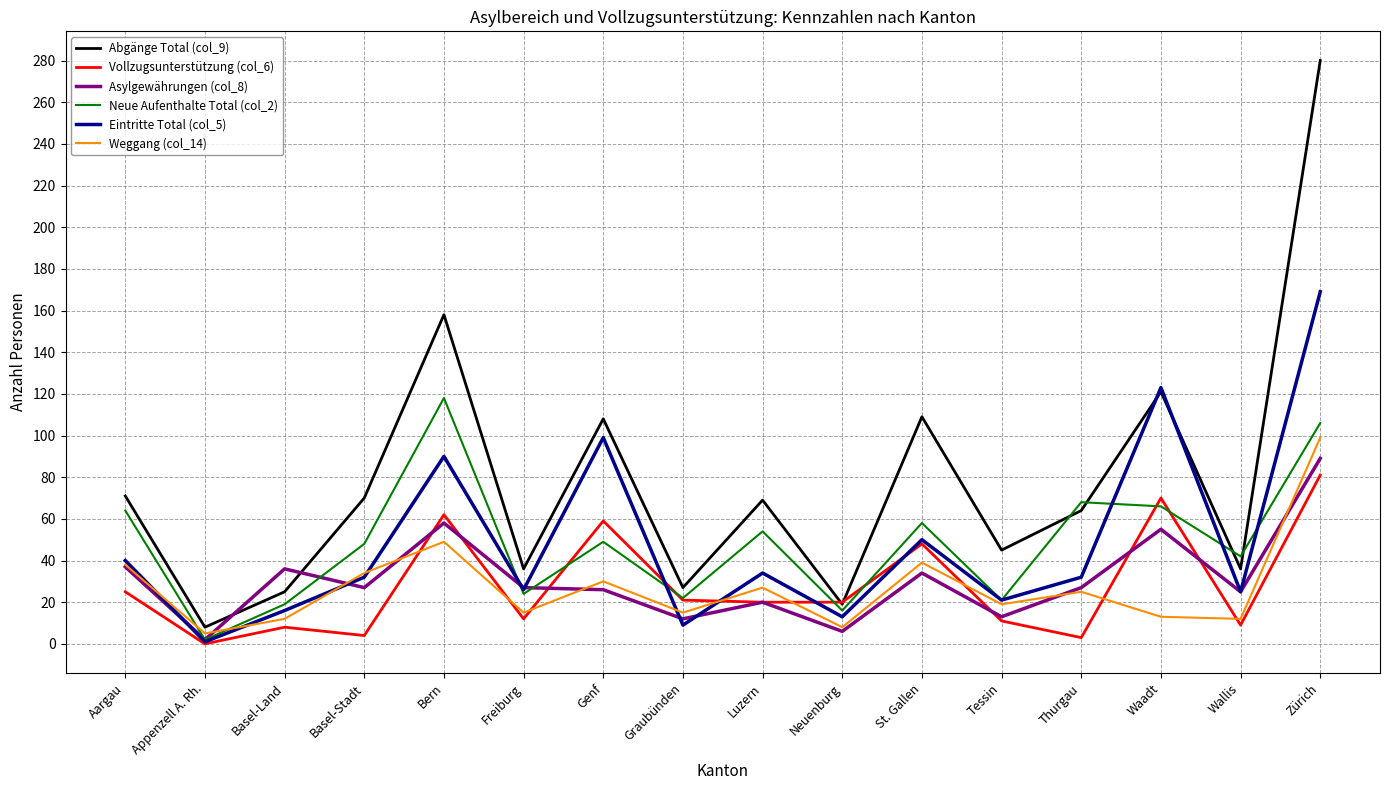

Does the chart display data point markers on the line(s)?

No